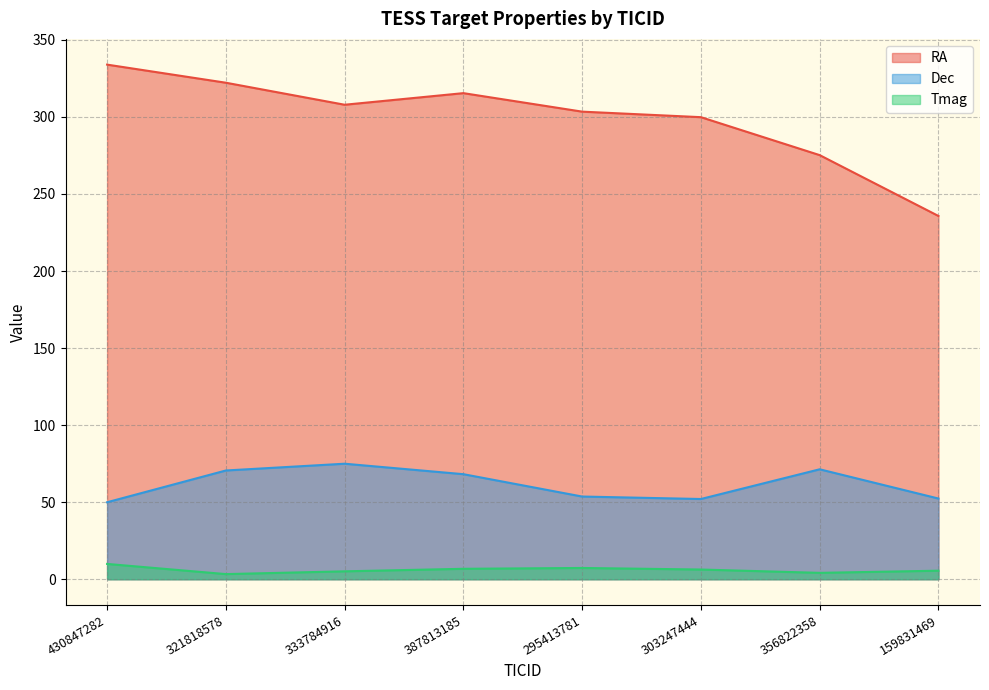

Where is the first local minimum for Dec?

303247444